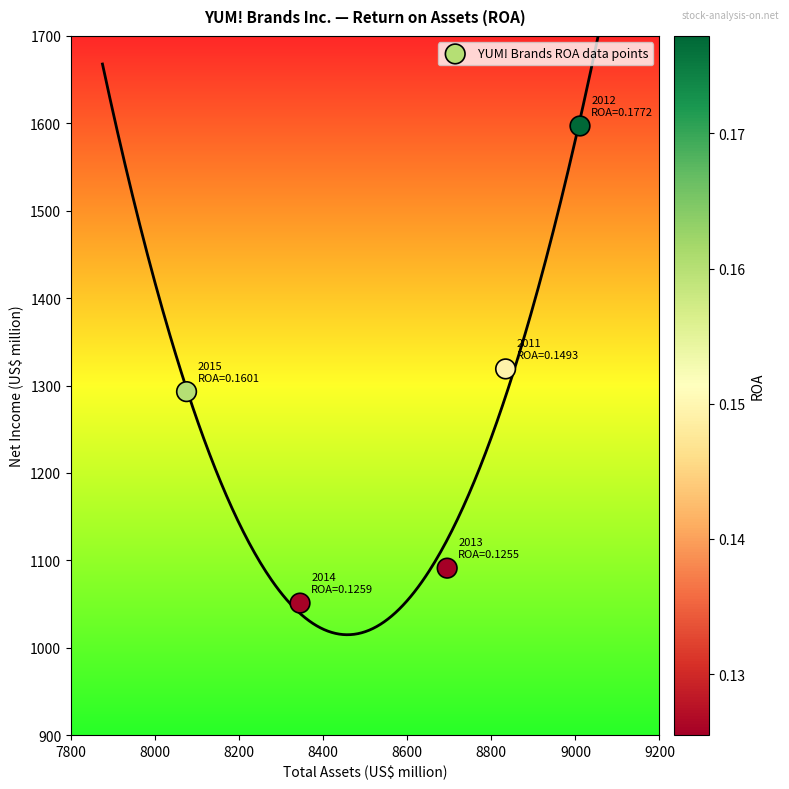

What is the range of X values (max minus min)?

936